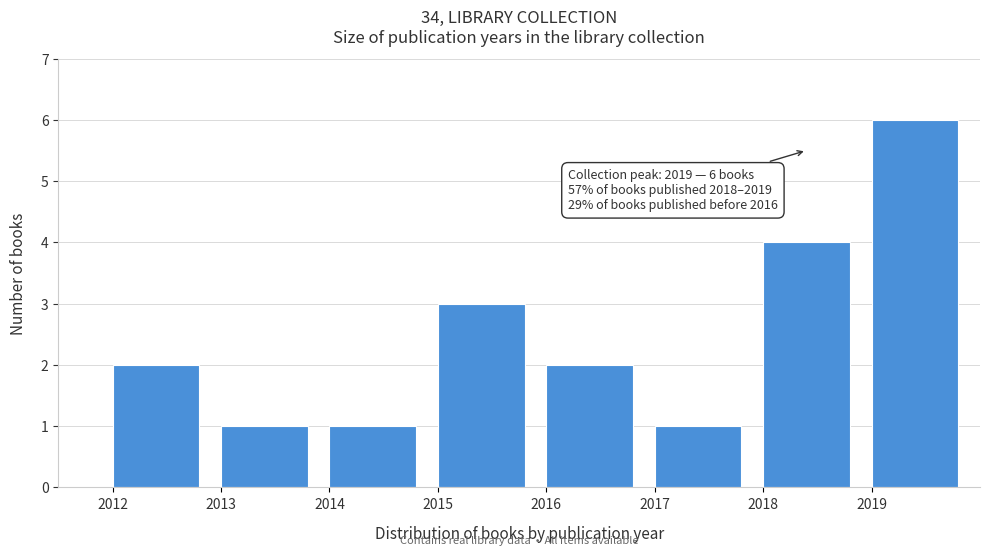

Reading left to right, transcribe all the data shown in this chart.

2	1	1	3	2	1	4	6